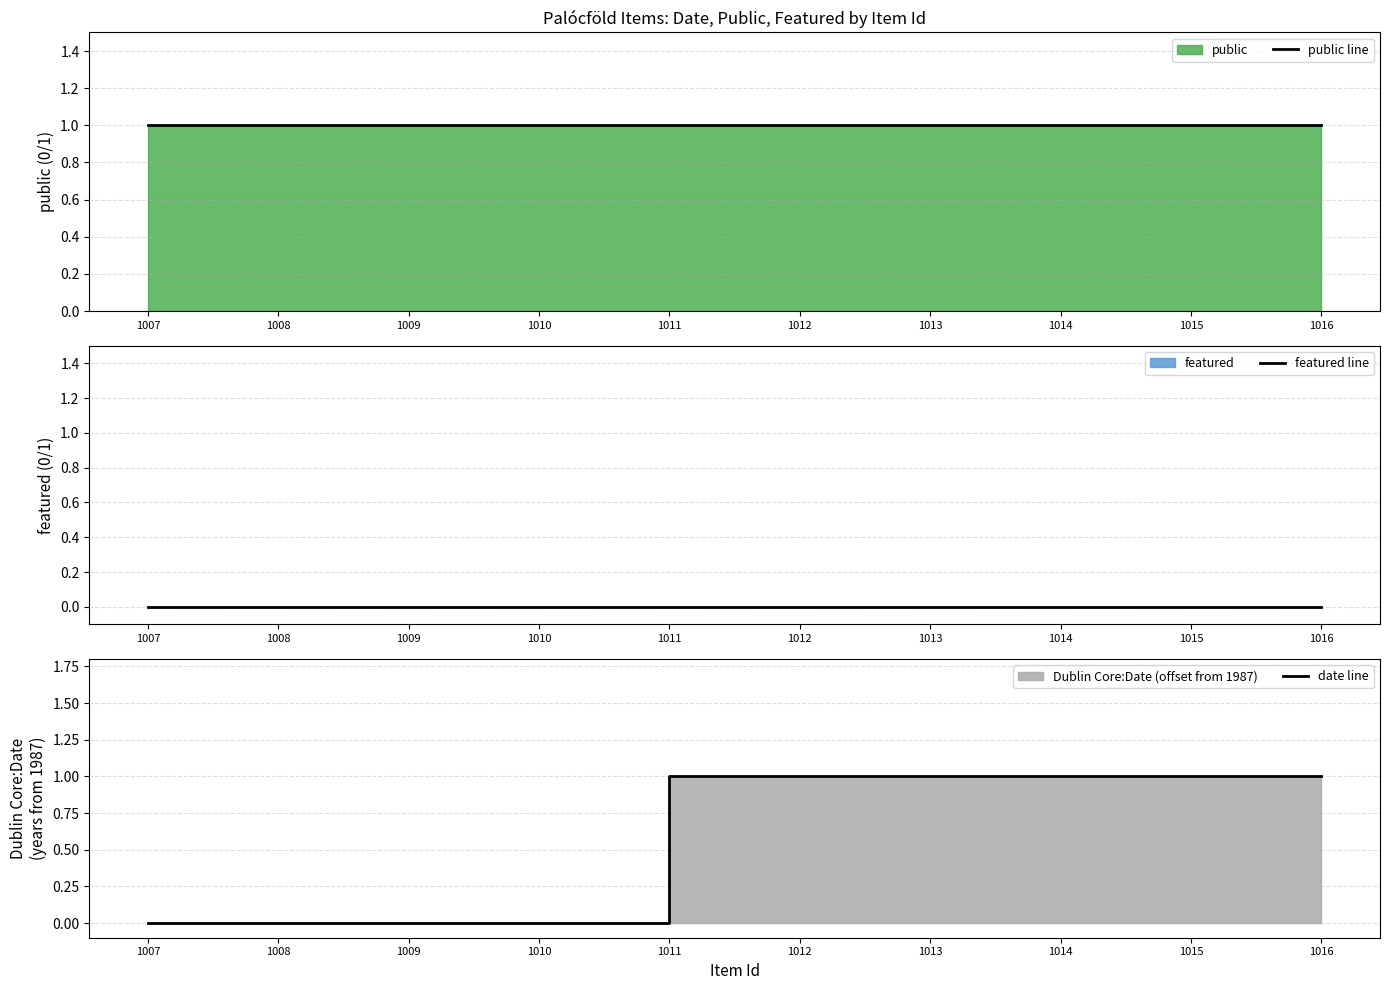

List the labels in order of featured line value, largest first.

1007, 1008, 1009, 1010, 1011, 1012, 1013, 1014, 1015, 1016